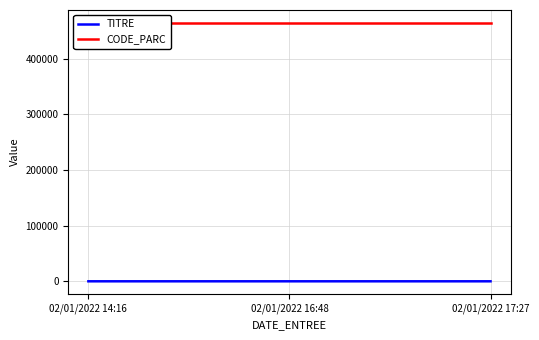

What is the average value of the CODE_PARC series?

464006